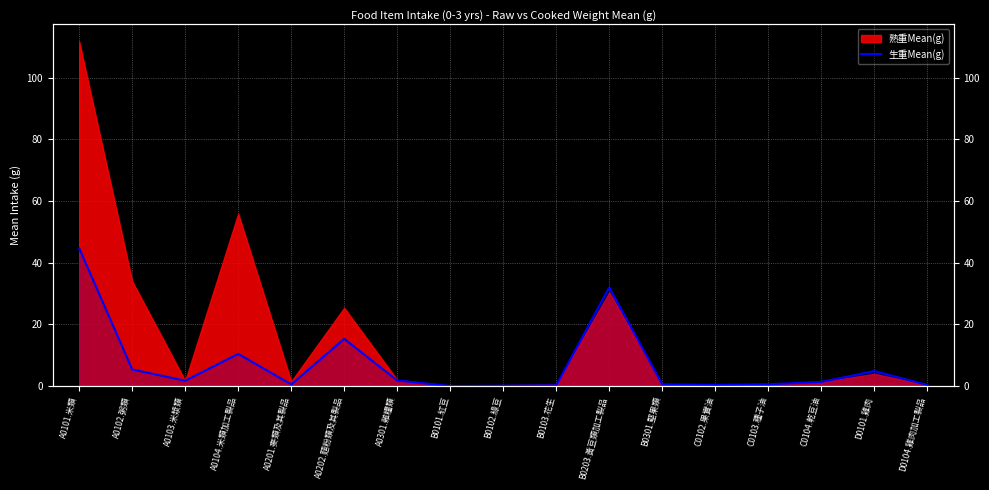

Where is the first local maximum?

A0104.米類加工製品